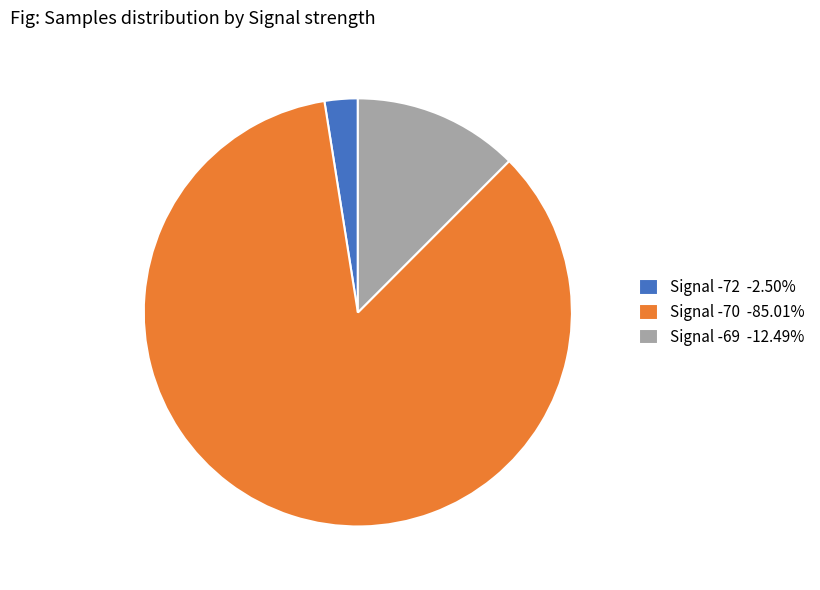

Is the sum of Signal -69 -12.49% and Signal -72 -2.50% greater than half?

No